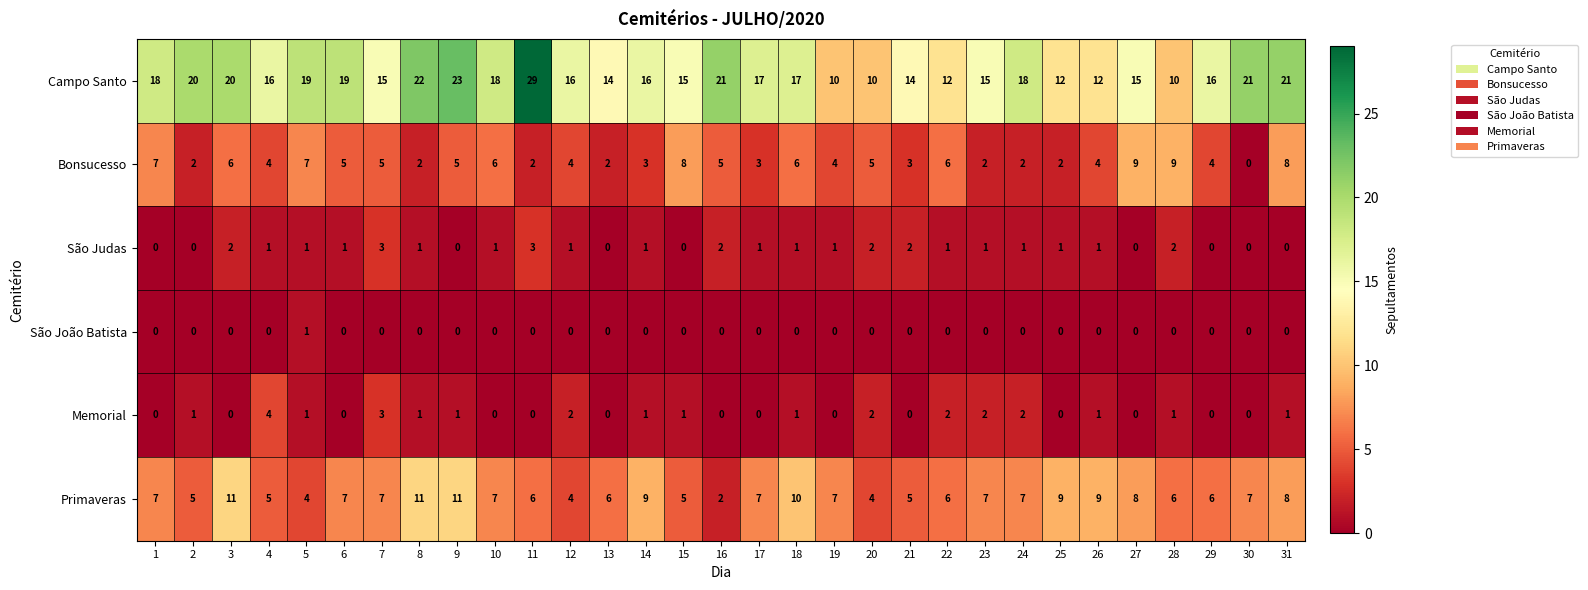

Which series has the largest range (max minus min)?

Campo Santo